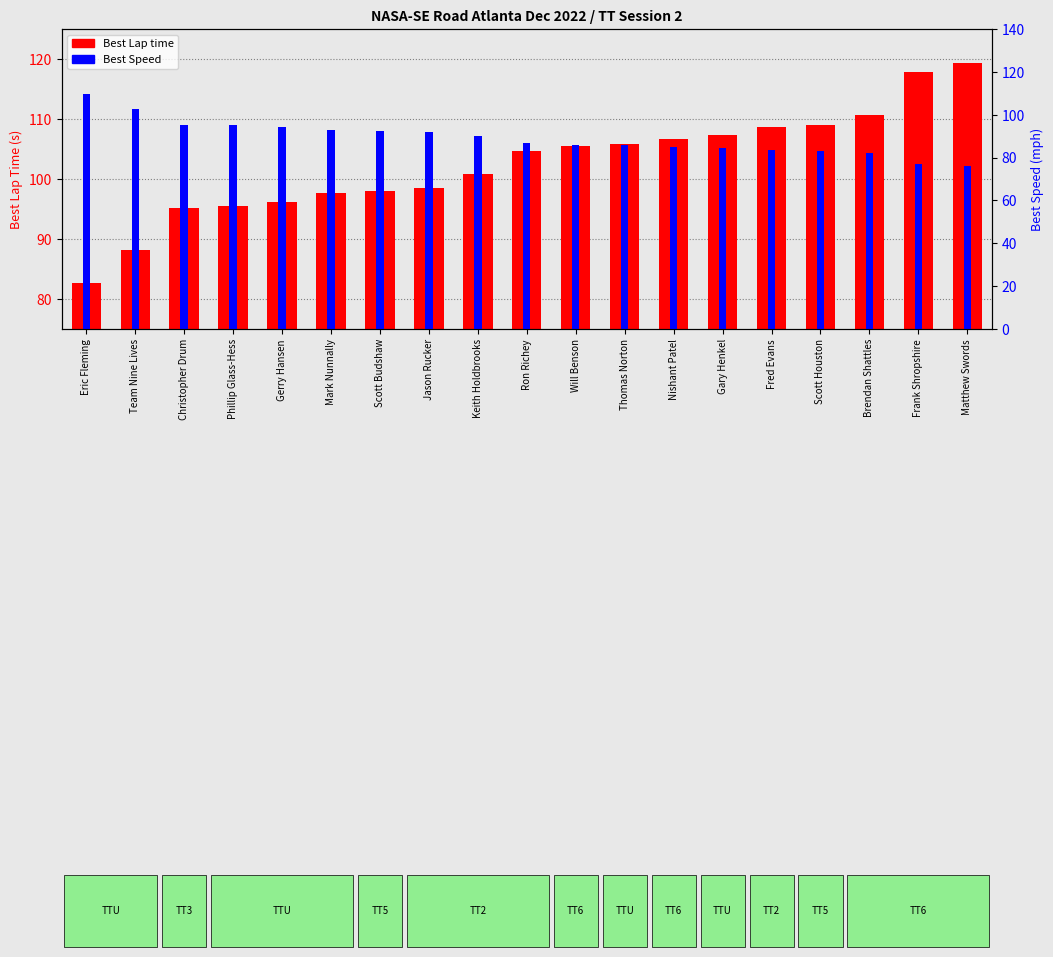

Which series changed the most between Phillip Glass-Hess and Scott Budshaw?

Best Lap time